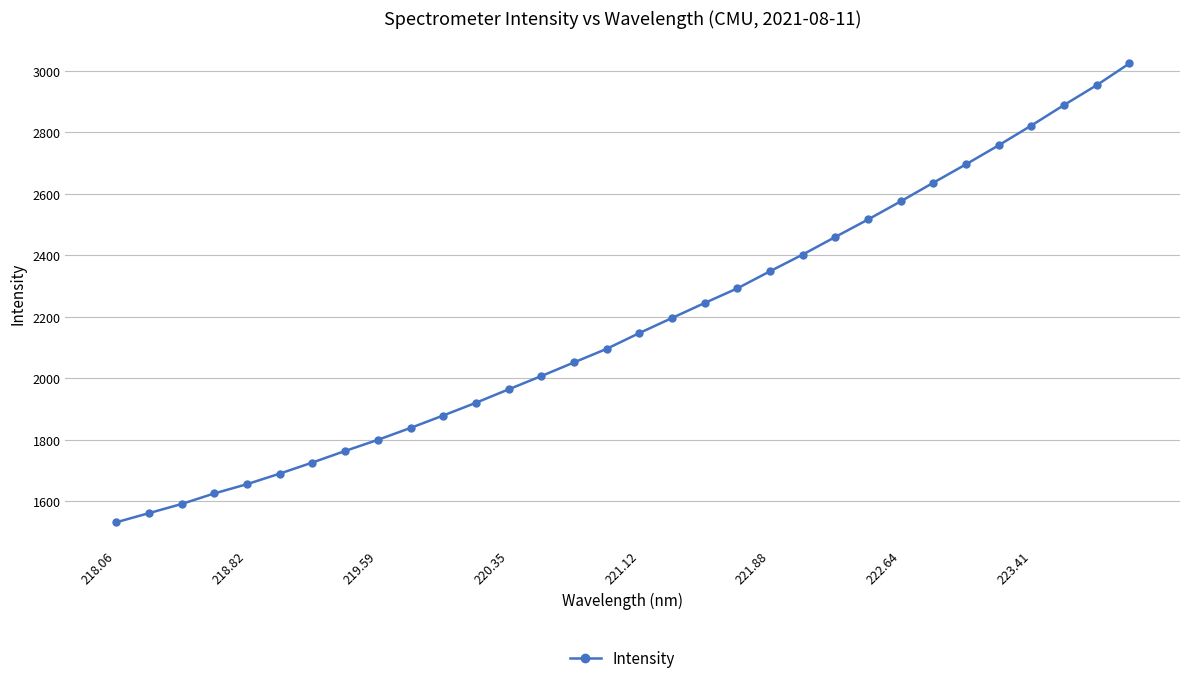

What is the smallest value displayed?

1531.1